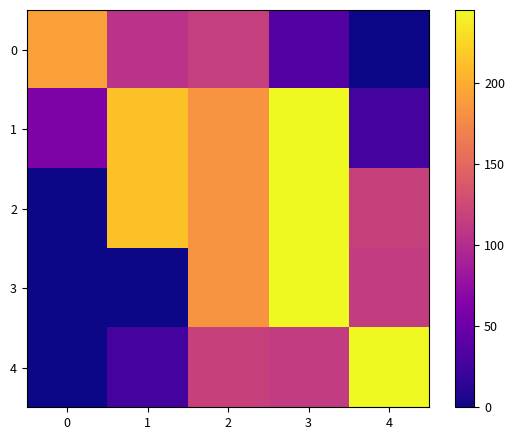

List the series in order of their peak value, lowest first.

0, 1, 2, 3, 4